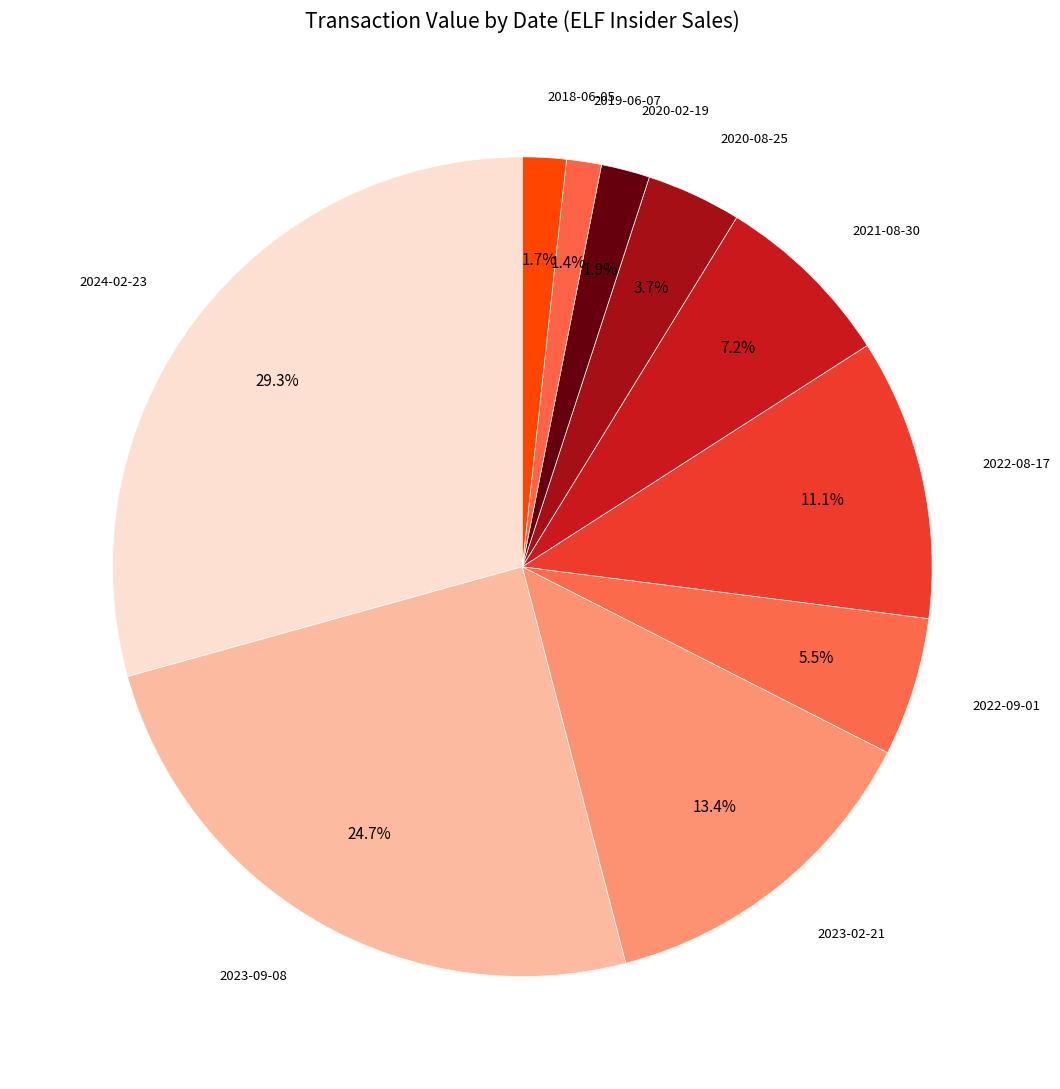

How many slices are in this pie chart?

10